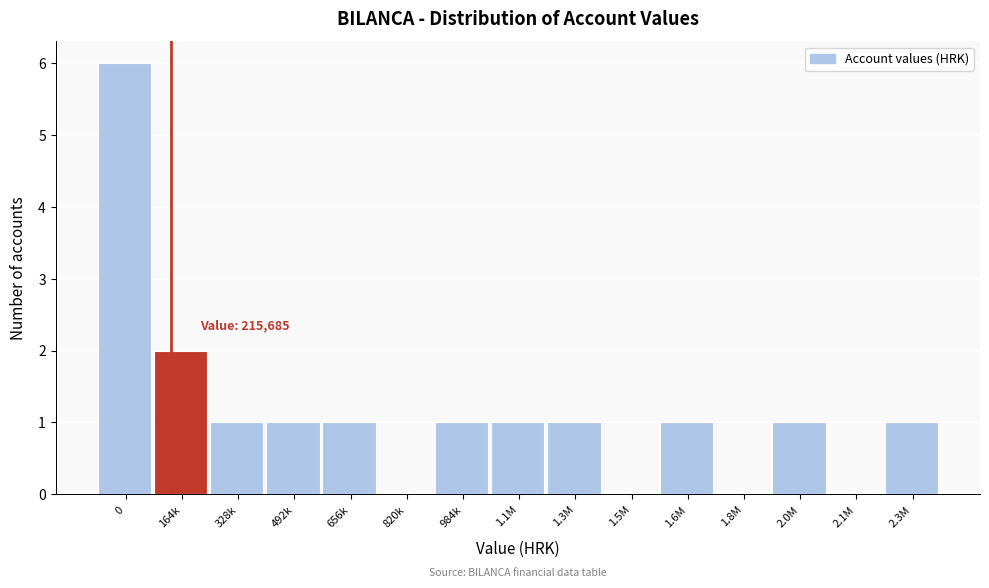

Reading right to left, extract all data points from this chart.

2.3M=1	2.1M=0	2.0M=1	1.8M=0	1.6M=1	1.5M=0	1.3M=1	1.1M=1	984k=1	820k=0	656k=1	492k=1	328k=1	164k=2	0=6